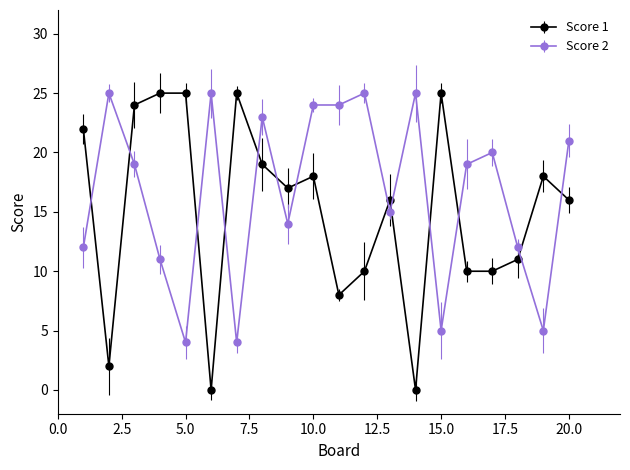

What is the maximum value shown in the chart?

25